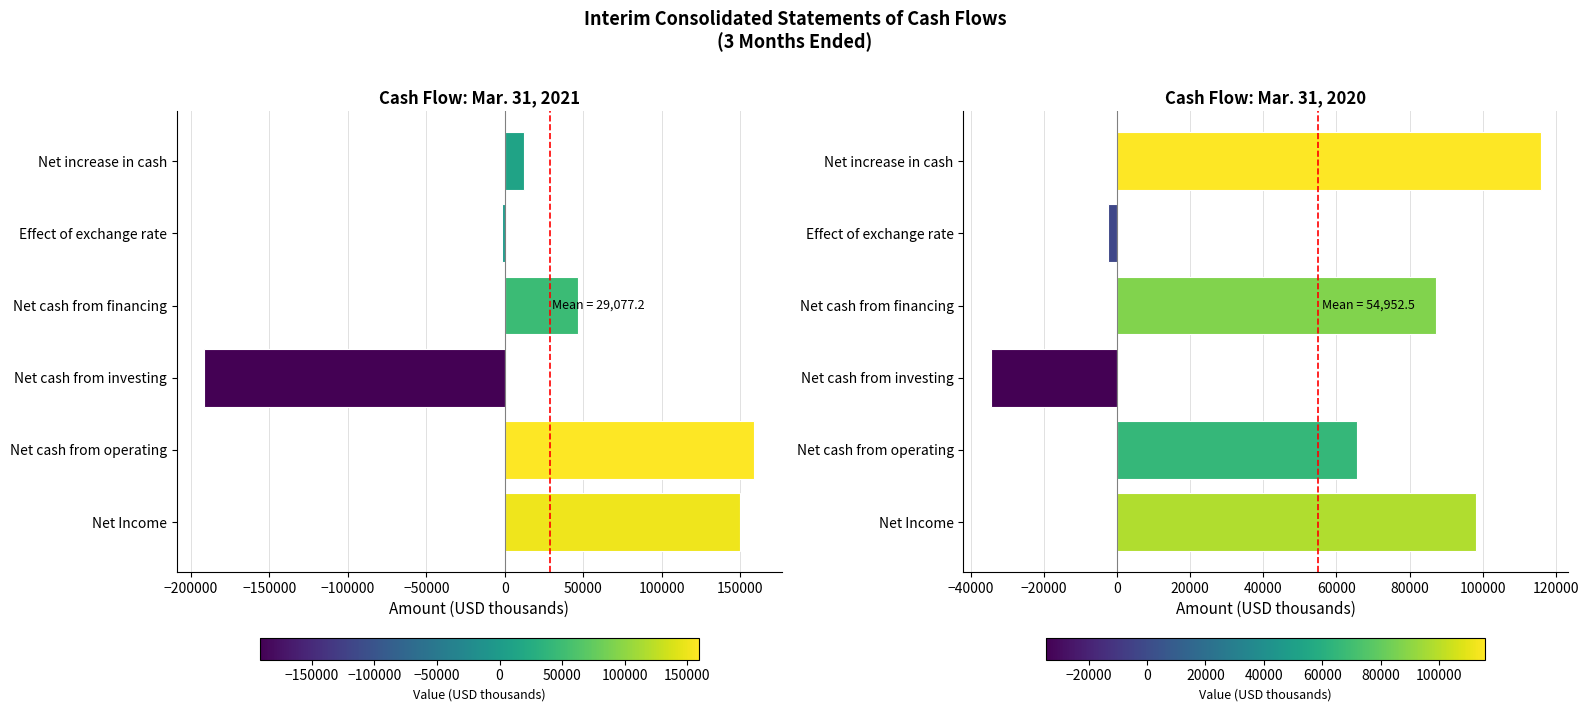

How many groups of bars are there?

6